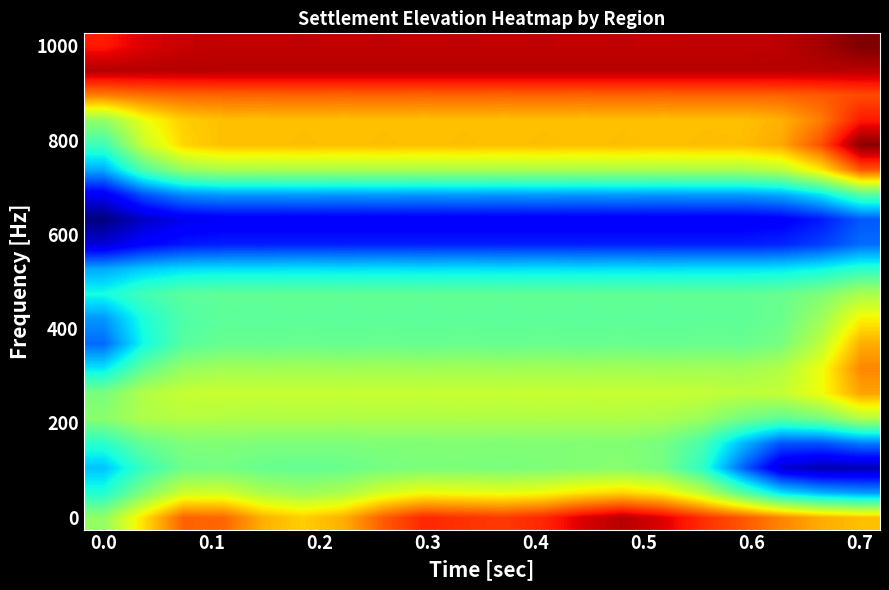

At which category is the sum across all series the highest?

0.7